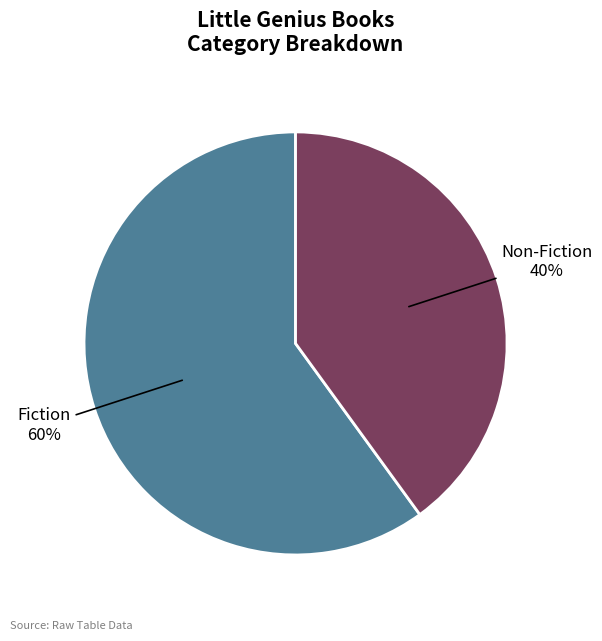

Is it true that Non-Fiction is 47% of the pie?

False